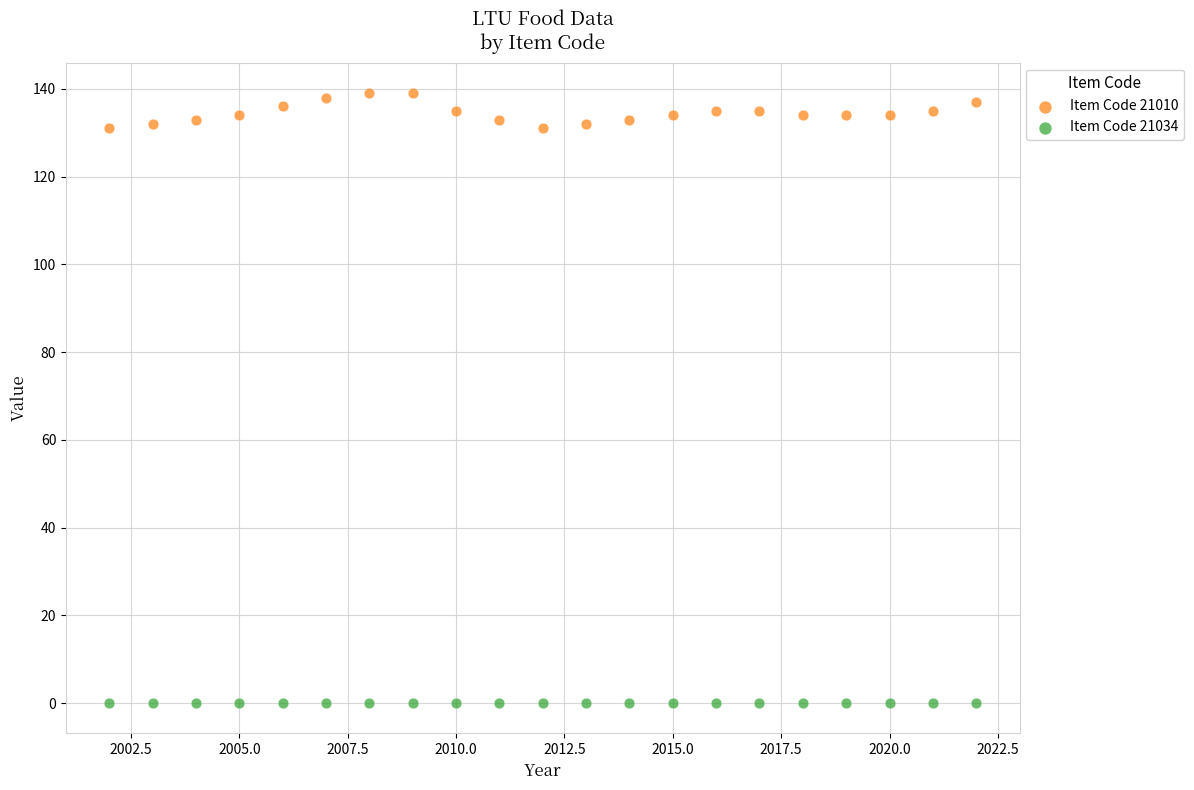

Which series contains the highest Y value?

Item Code 21010